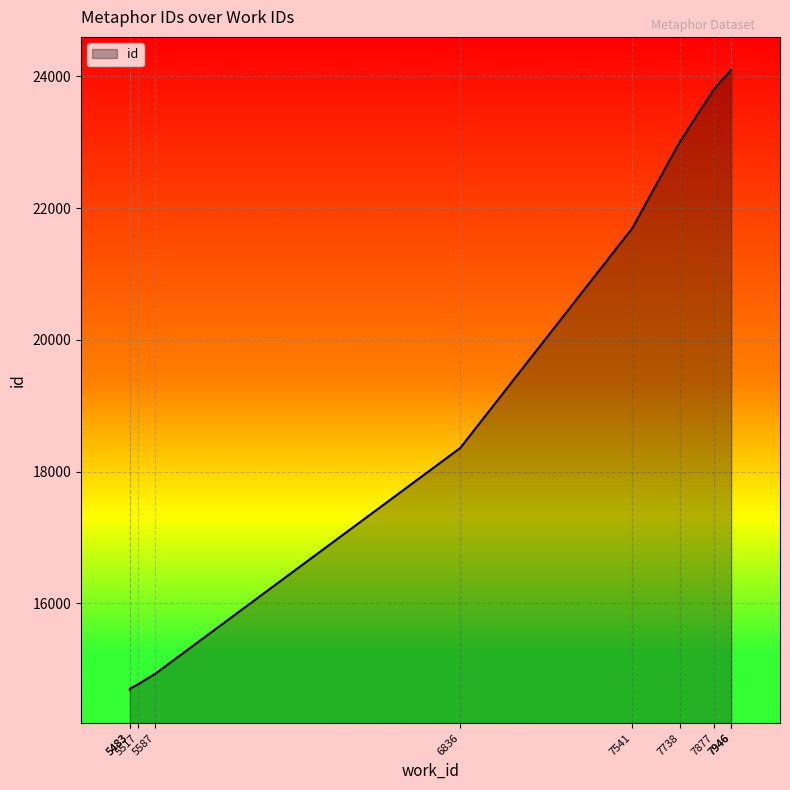

Where is the data nearest to the value 19391?

6836